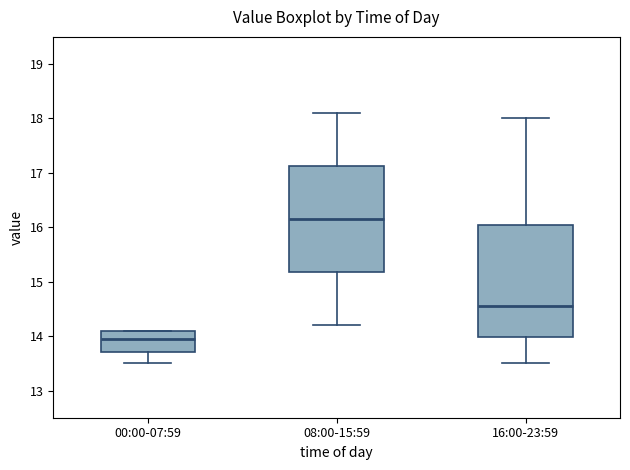

Comparing the boxes themselves (not the whiskers), which one is the tallest?

16:00-23:59